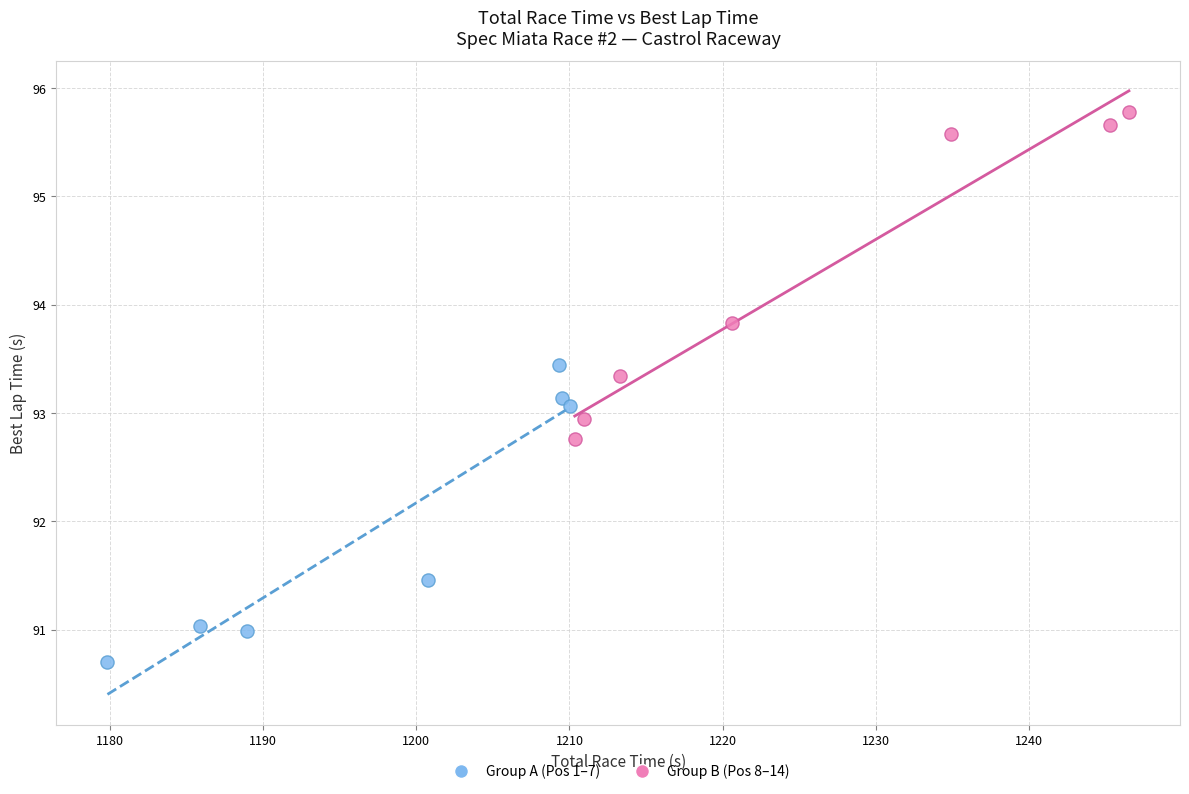

Which series reaches the minimum Y coordinate?

Group A (Pos 1–7)